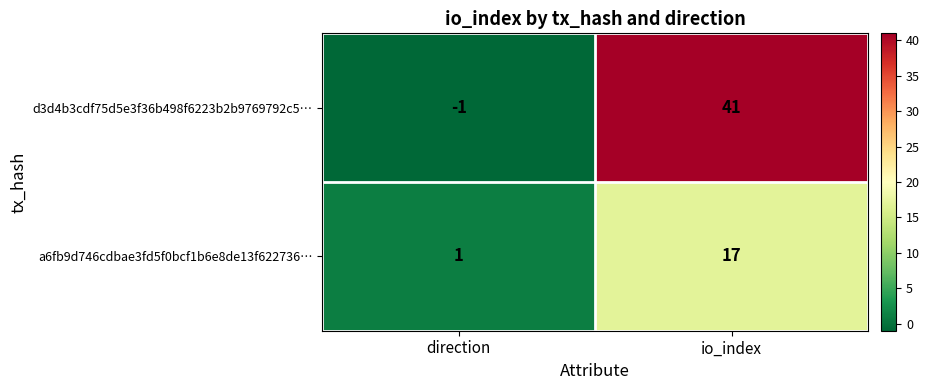

What is the difference between the a6fb9d746cdbae3fd5f0bcf1b6e8de13f622736… values at direction and io_index?

16